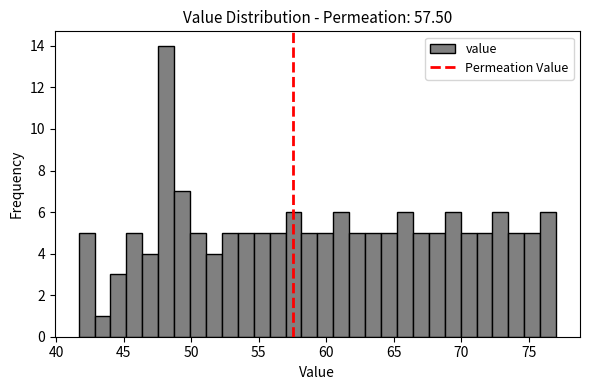

Around what value on the x-axis is the tallest bar? Give the approximate position of its centre, as read against the axis.

48.0